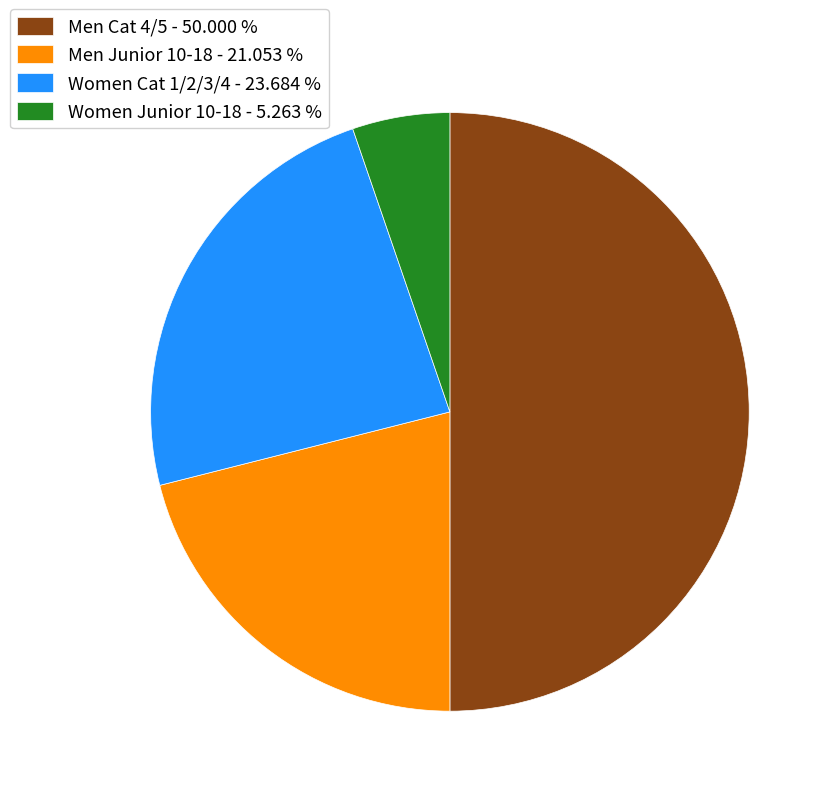

True or false: Men Cat 4/5 accounts for 39% of the total.

False